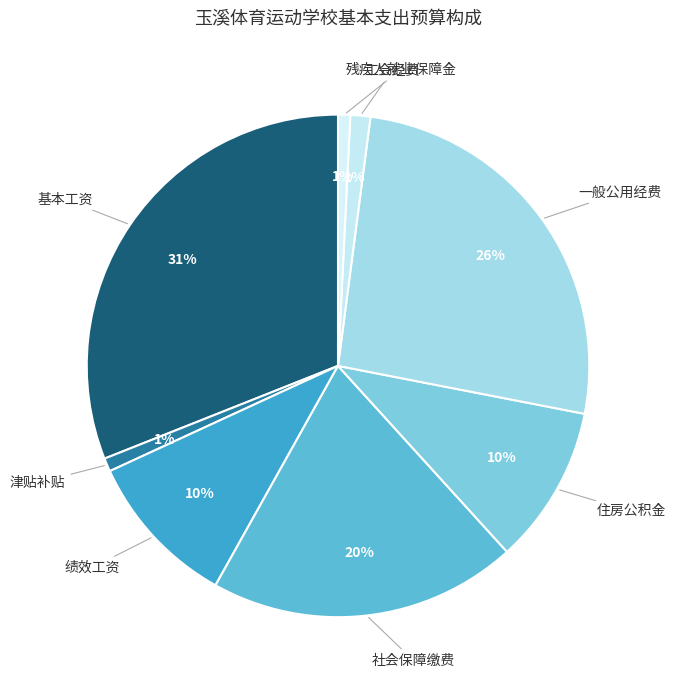

How many slices are in this pie chart?

8